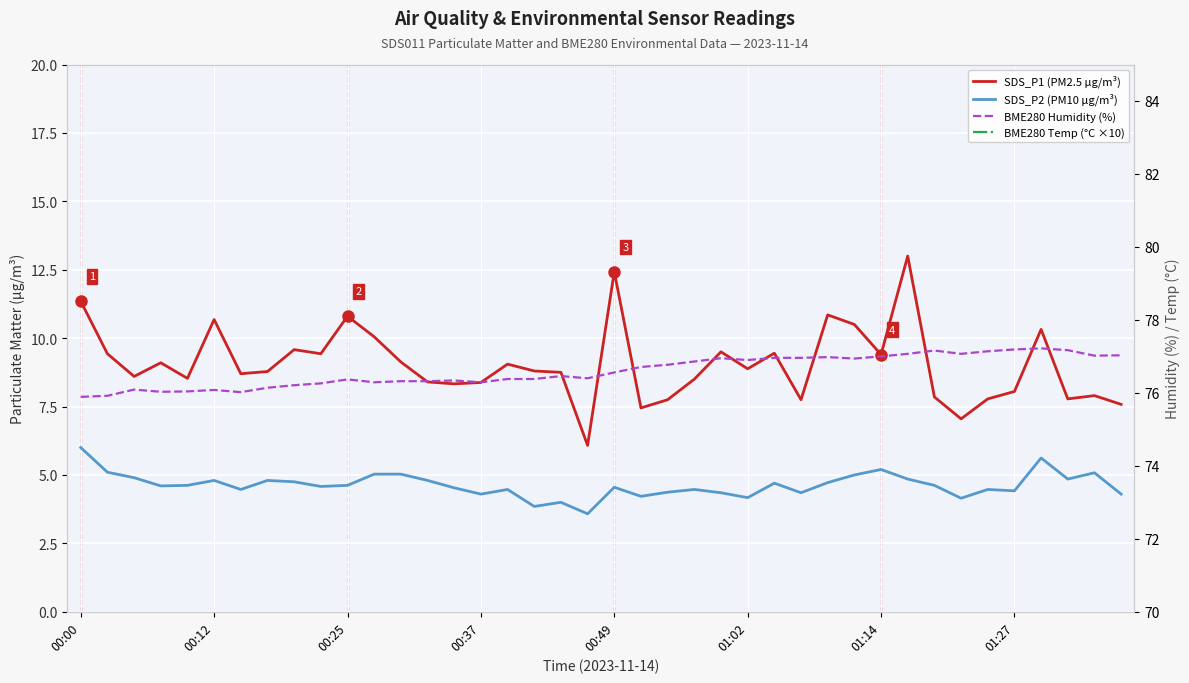

What position from the right is 23?

17